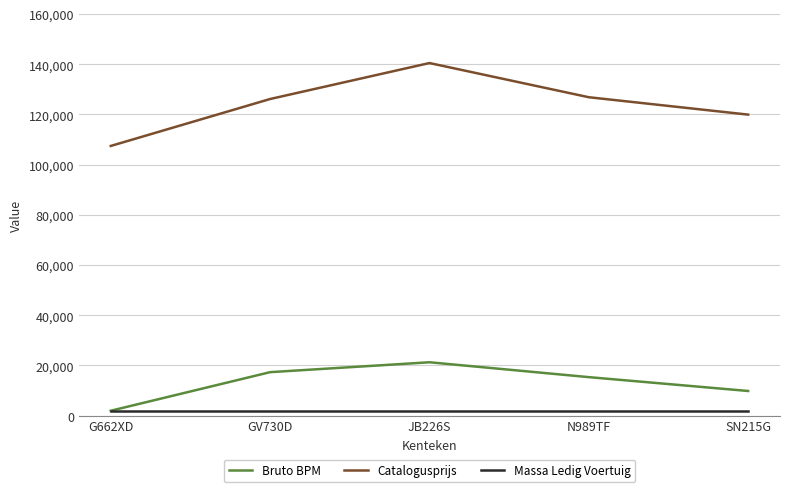

Does the chart have visible grid lines?

Yes